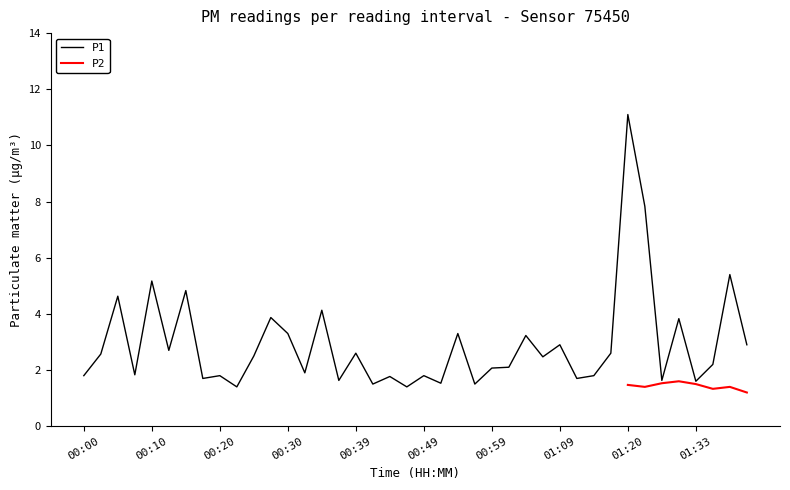

The chart shows a value of 1.8 at 00:49. True or false?

True